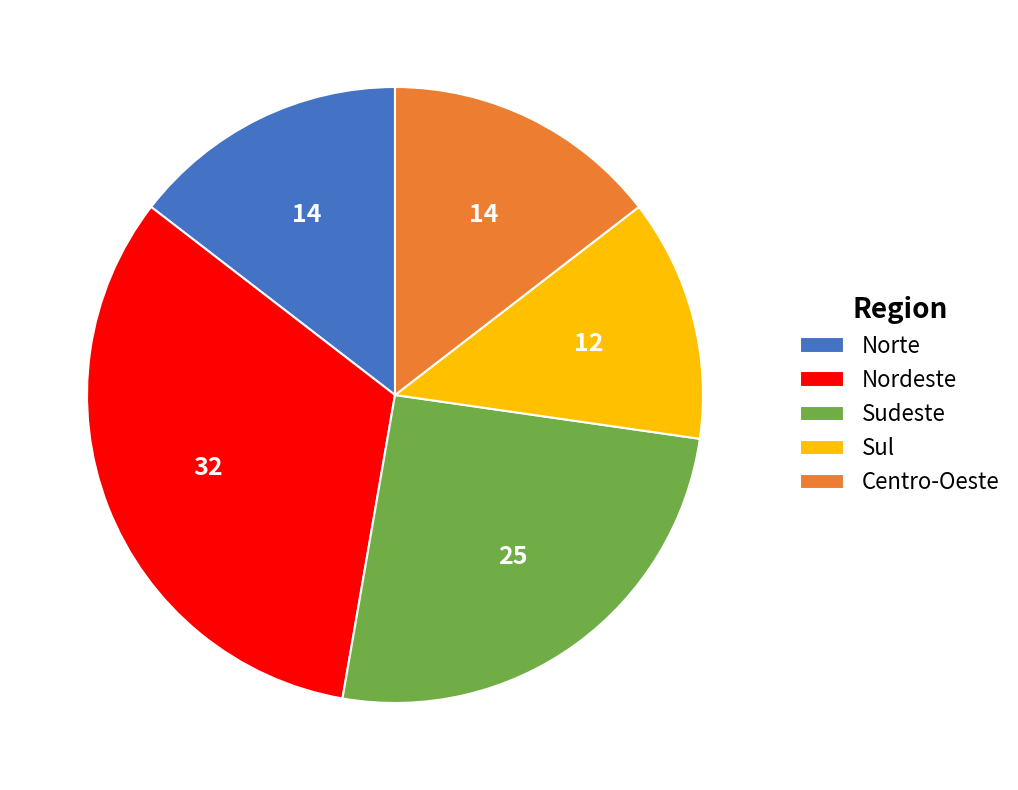

Approximately how many times larger is the value at Norte compared to Sul?

1.1